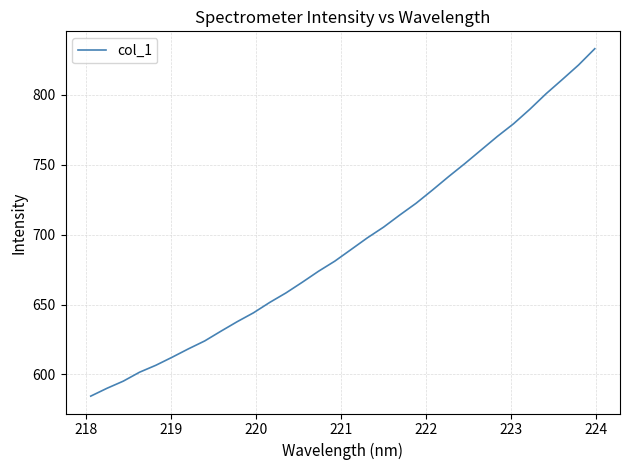

What is the greatest value displayed?

833.1